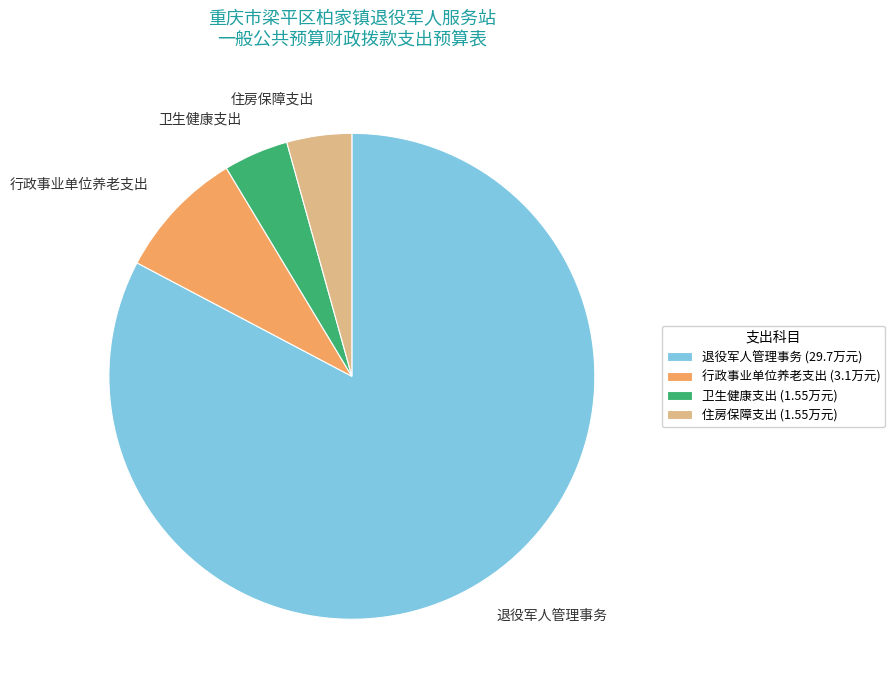

Does 卫生健康支出 represent more than half of the total?

No